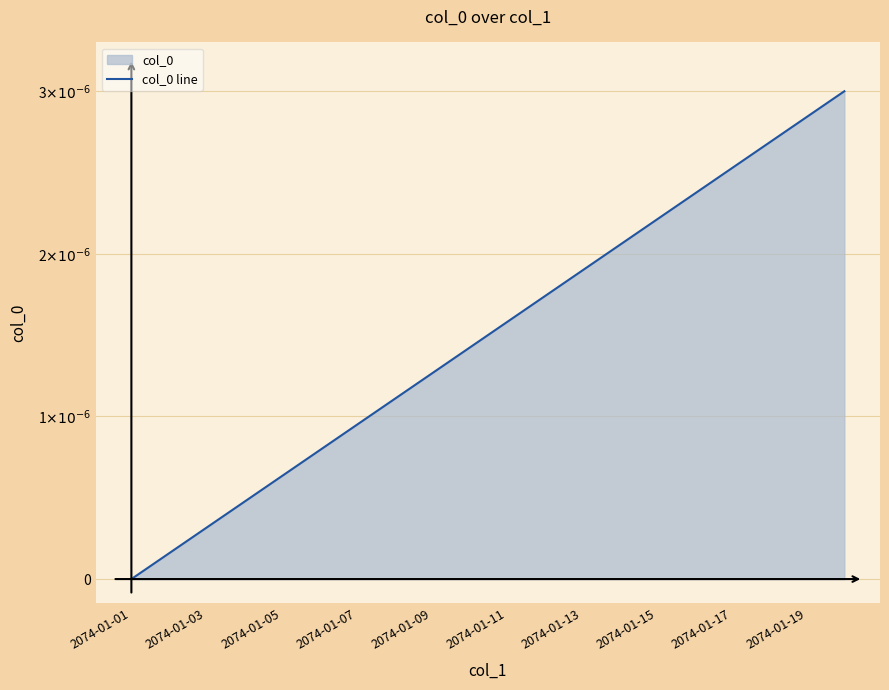

Does the chart display data point markers on the line(s)?

No